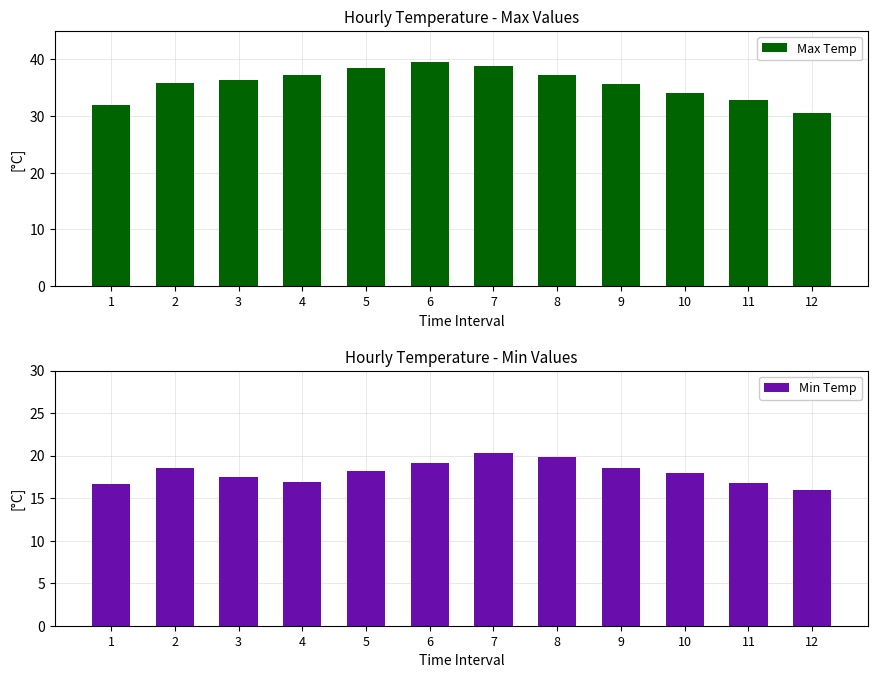

Which series has the largest range (max minus min)?

Max Temp